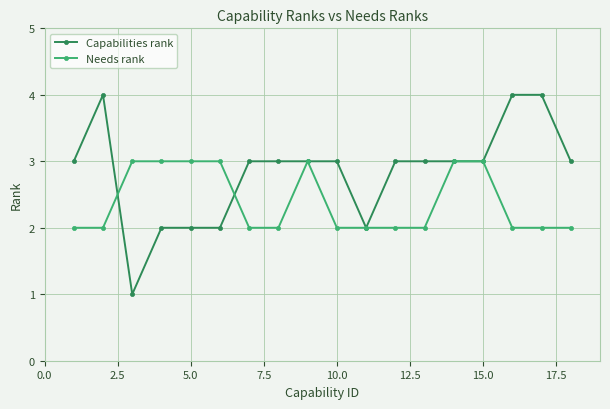

Count the Needs rank values in the range 2 to 3.

18